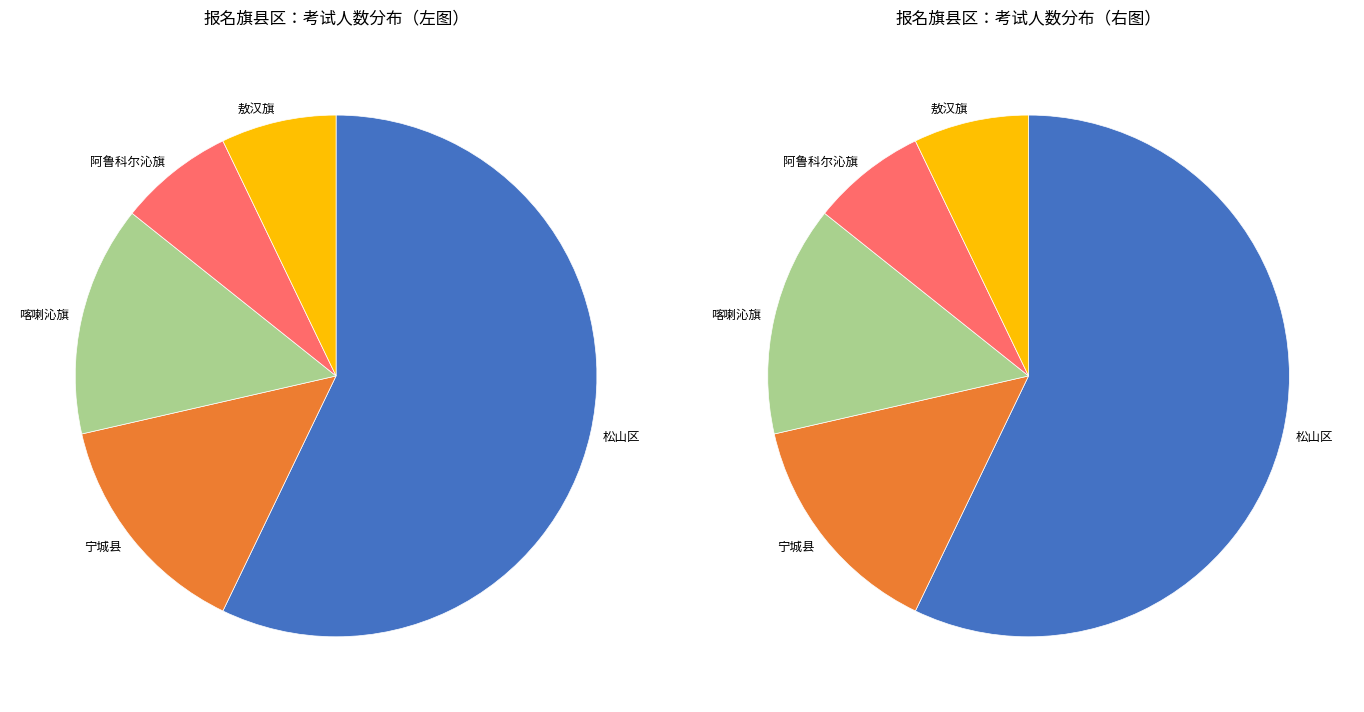

Count the number of slices in the pie.

10